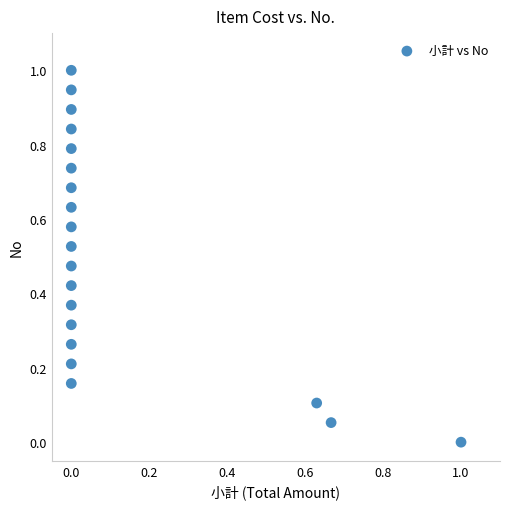

What is the range of X values (max minus min)?

1.0